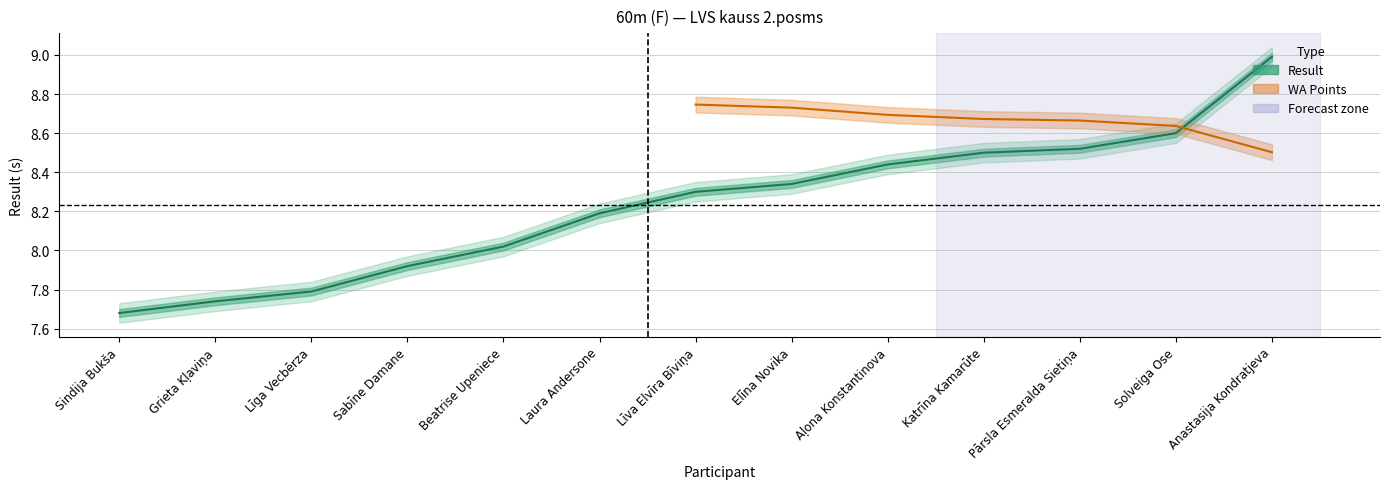

What is the maximum value shown in the chart?

9.0